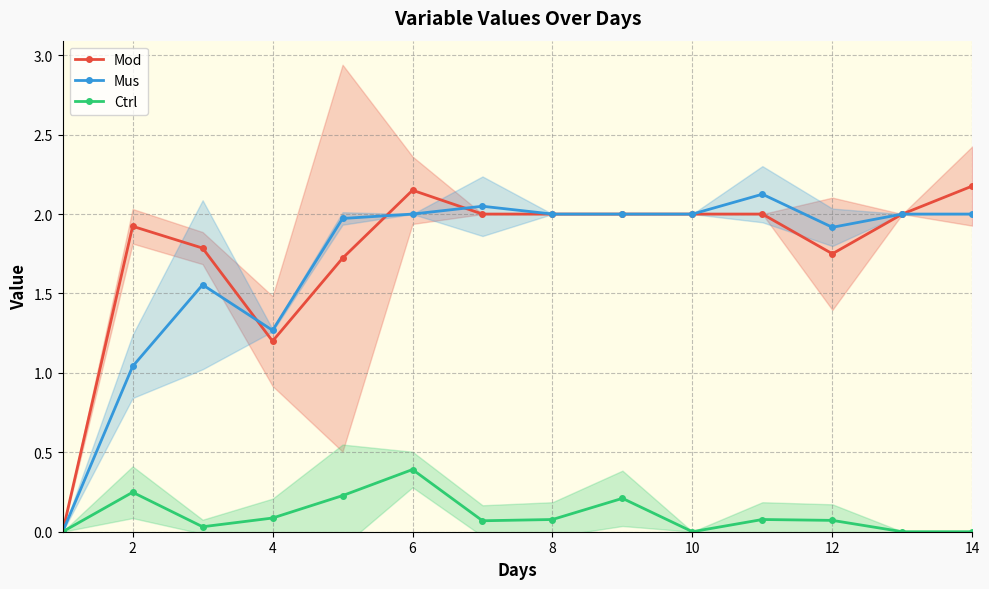

True or false: Ctrl and Mus intersect in this chart.

False